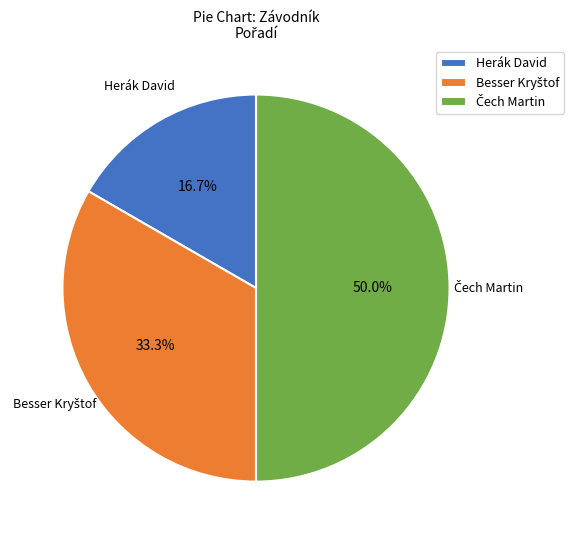

Does Herák David represent more than half of the total?

No